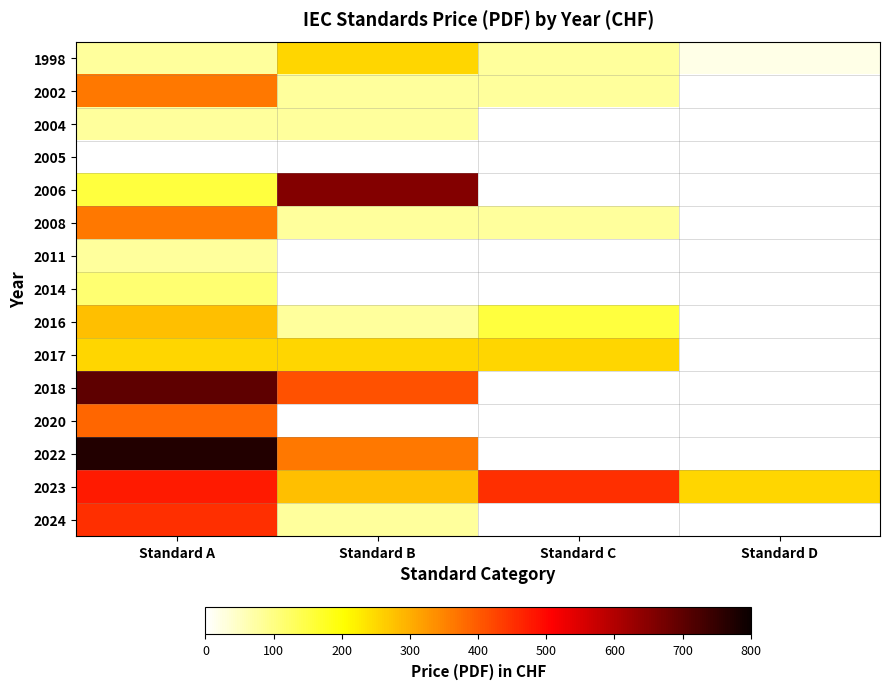

Which category has the highest value across all series?

Standard A